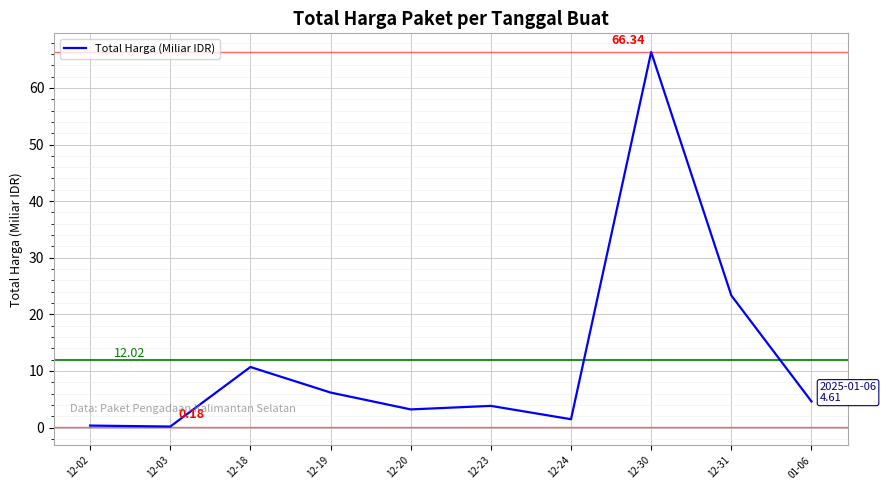

Where does the data first go above 4?

12-18